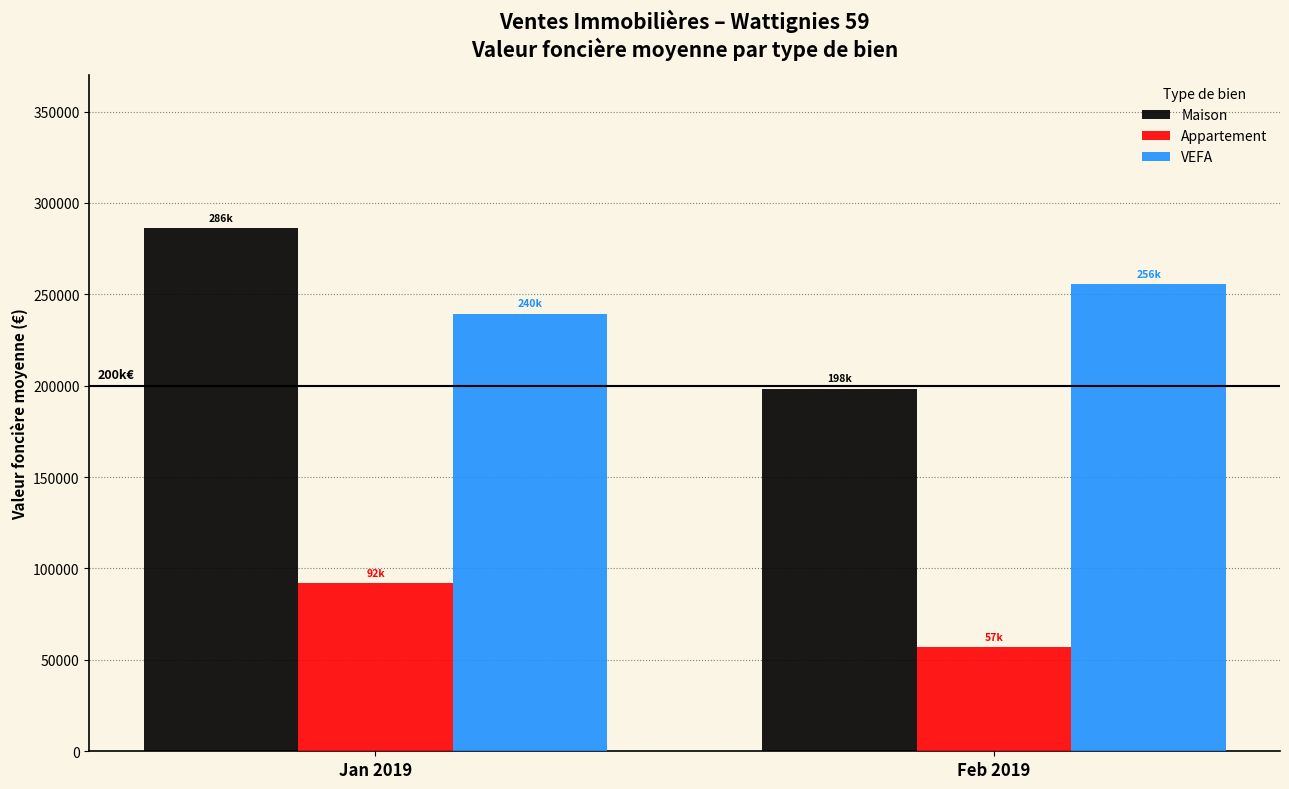

Rank the series at Jan 2019 from lowest to highest value.

Appartement, VEFA, Maison